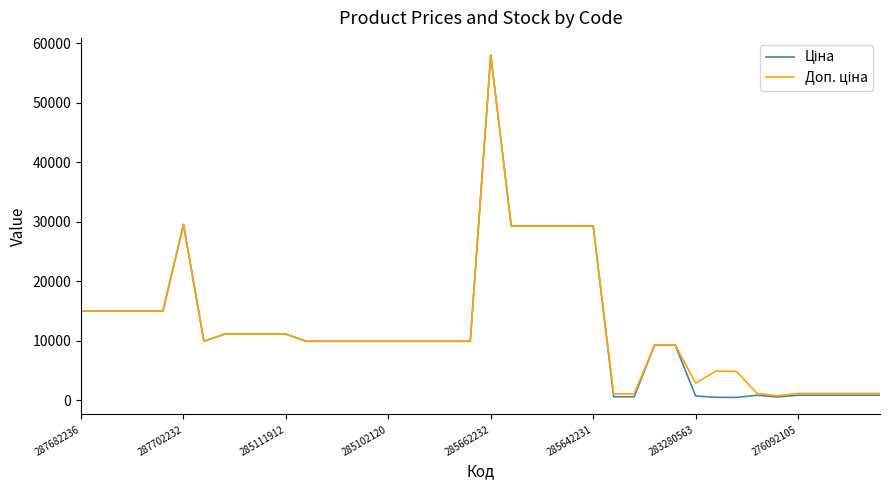

What is the maximum value shown in the chart?

58037.0